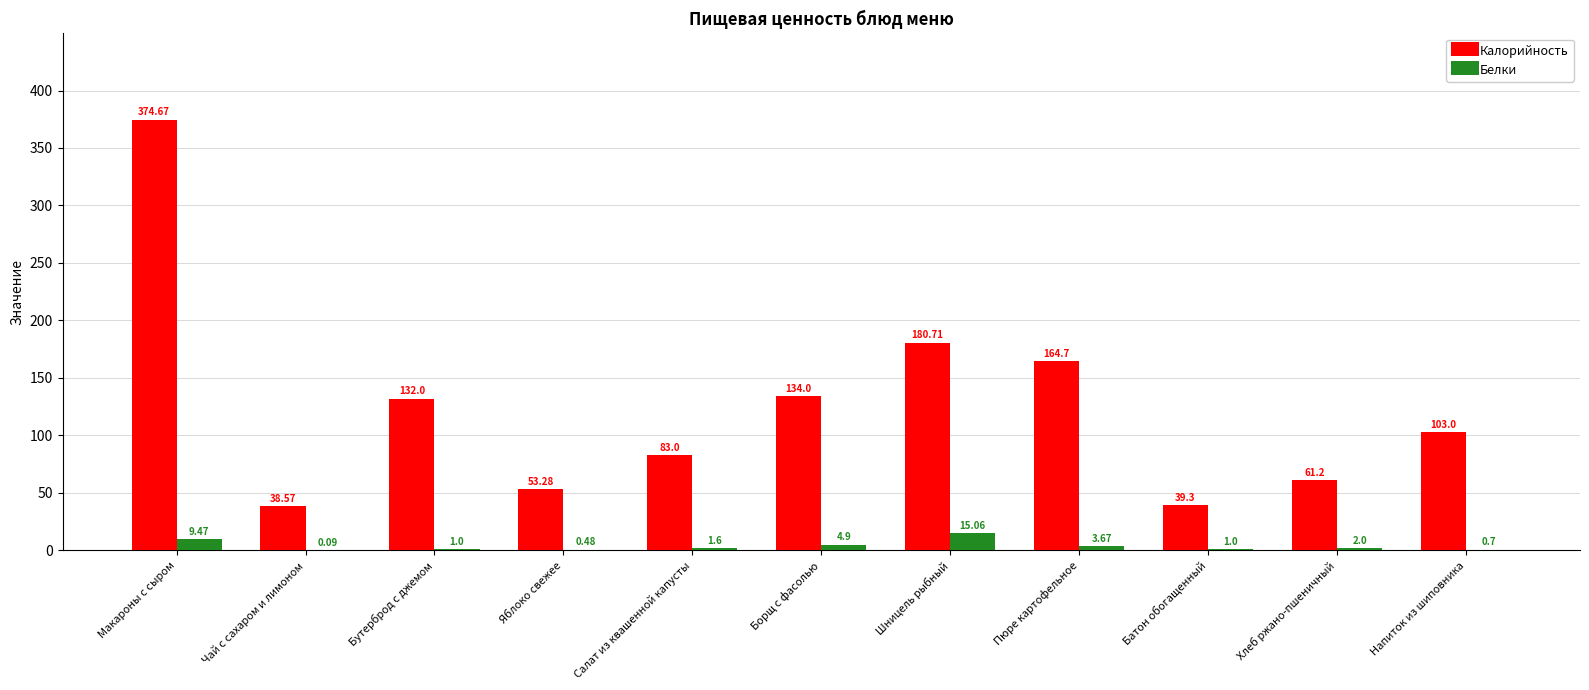

Is the value of Калорийность at Яблоко свежее greater than the value of Белки at Яблоко свежее?

Yes